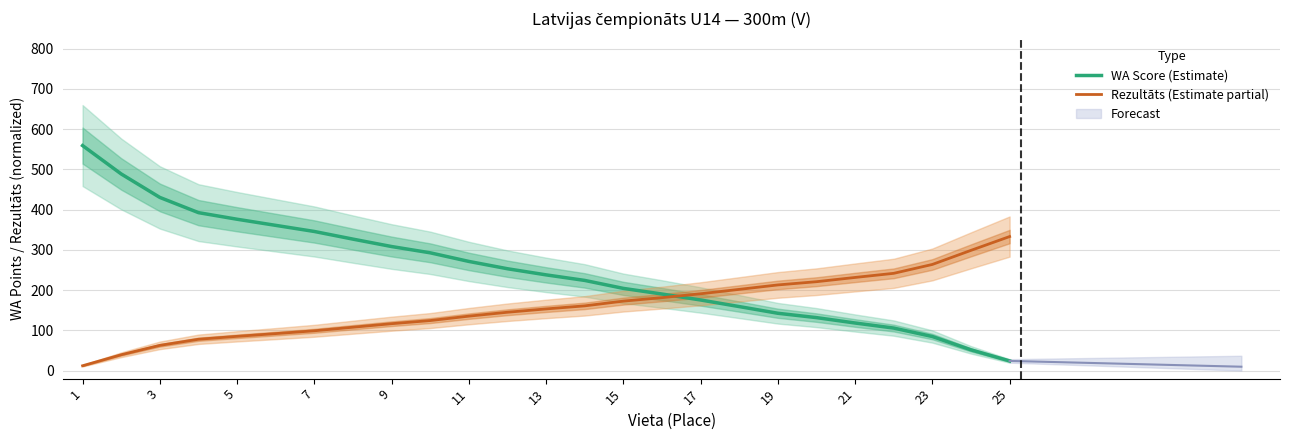

Rank the series by their maximum value, from highest to lowest.

WA Score (Estimate), Rezultāts (Estimate partial)